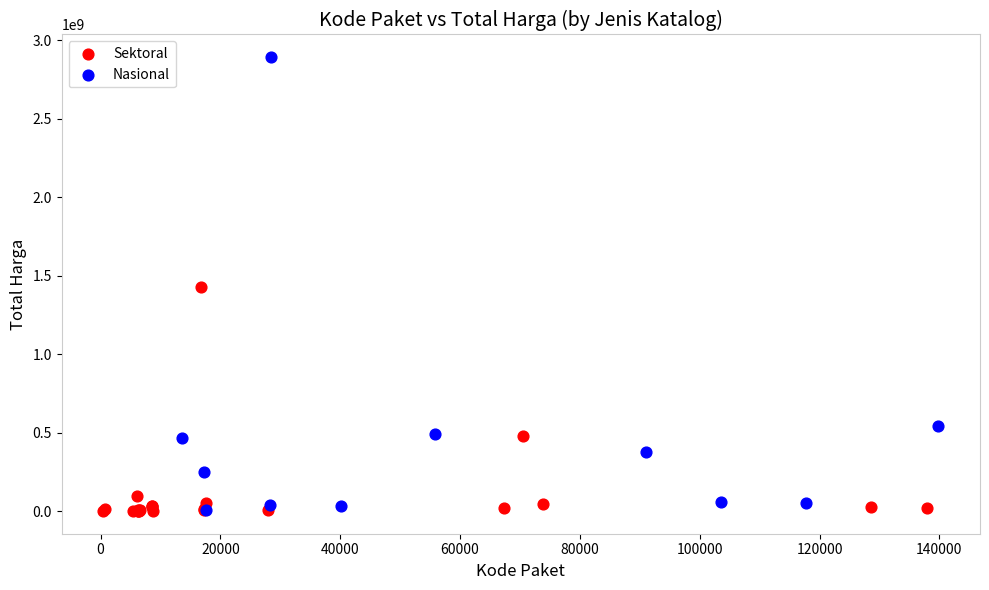

Which series has the largest Y range (max minus min)?

Nasional